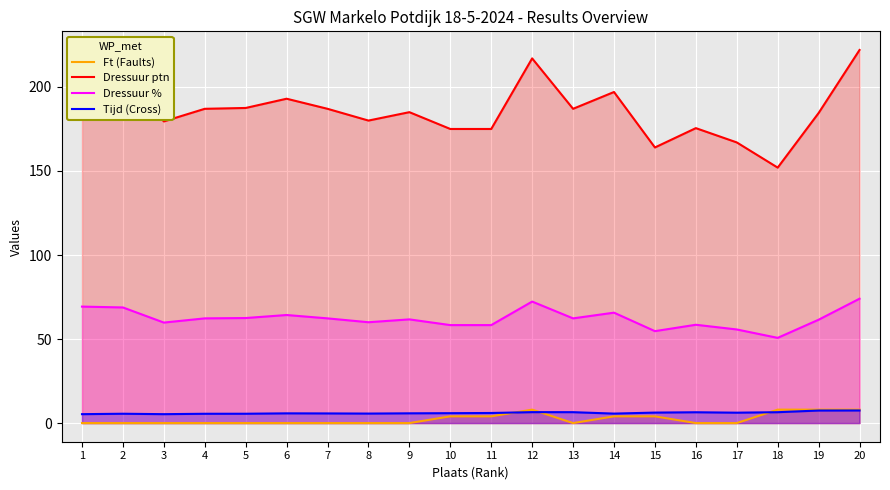

Which category has the highest value in the Ft (Faults) series?

12